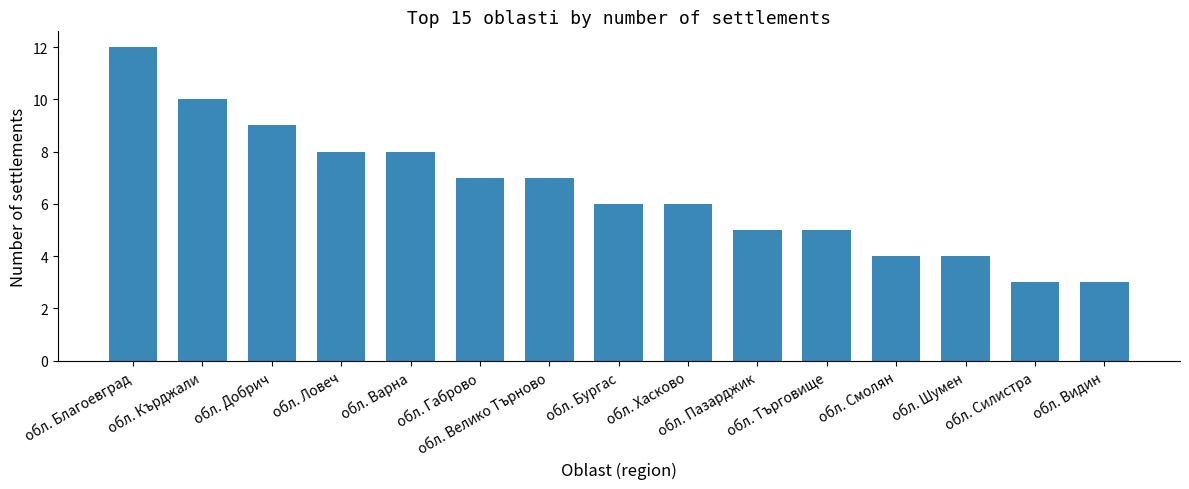

How many bars are there in total?

15